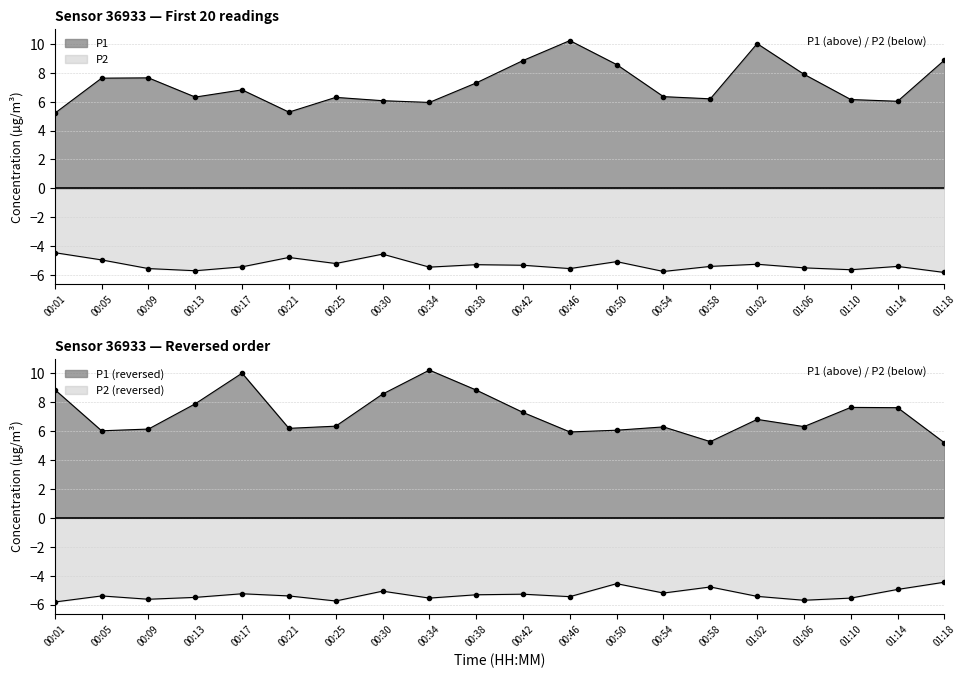

True or false: P2 and P1 cross at least once.

False